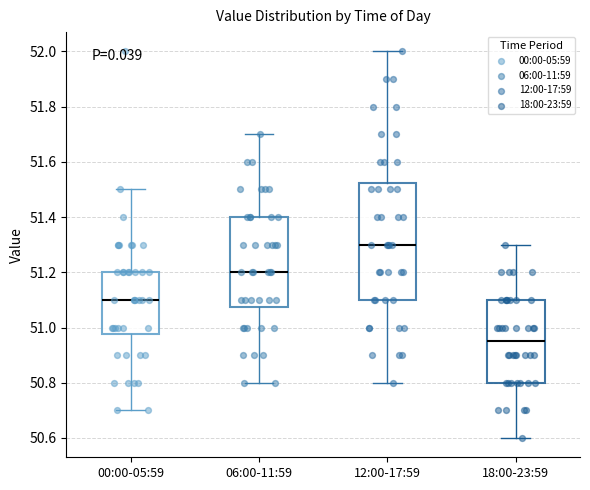

Where does the lower whisker of the box for 18:00-23:59 end on the y-axis? The values are not printed on the chart, so give them approximately, as read against the axis.

50.60